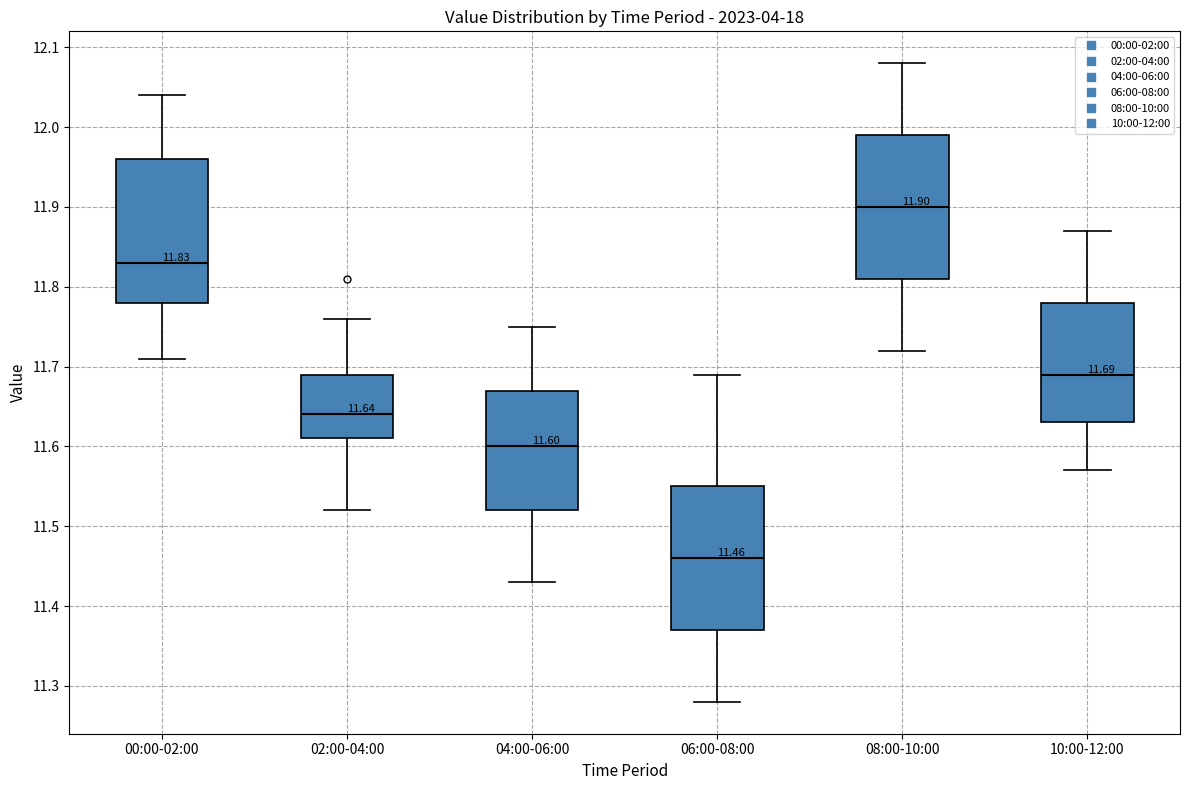

Which box's median line is the lowest?

06:00-08:00